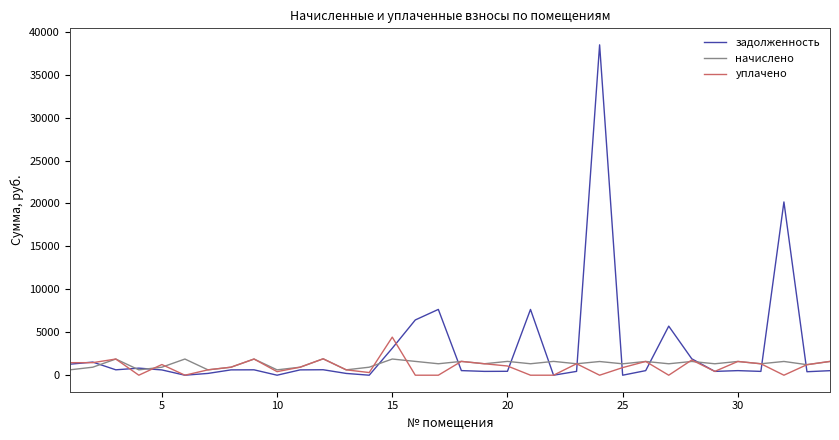

What is the average value of the начислено series?

1327.7